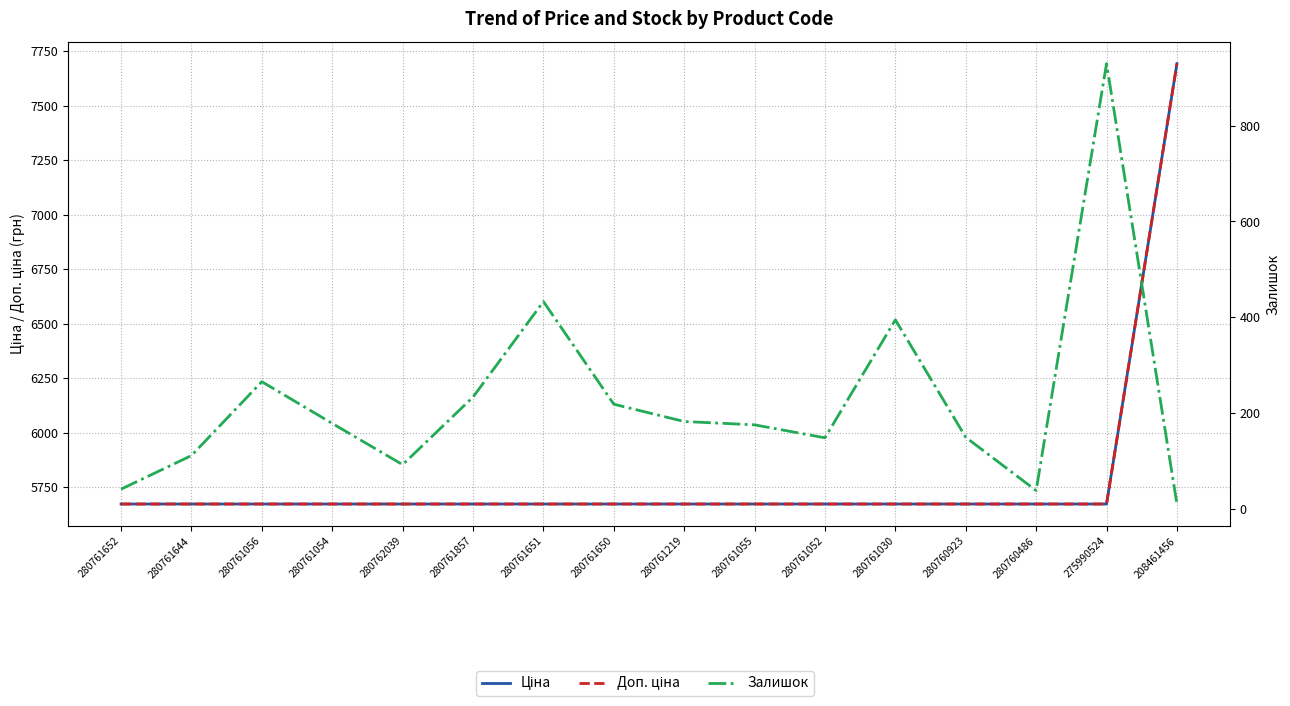

What is the difference between the maximum and minimum values in the Ціна series?

2019.3